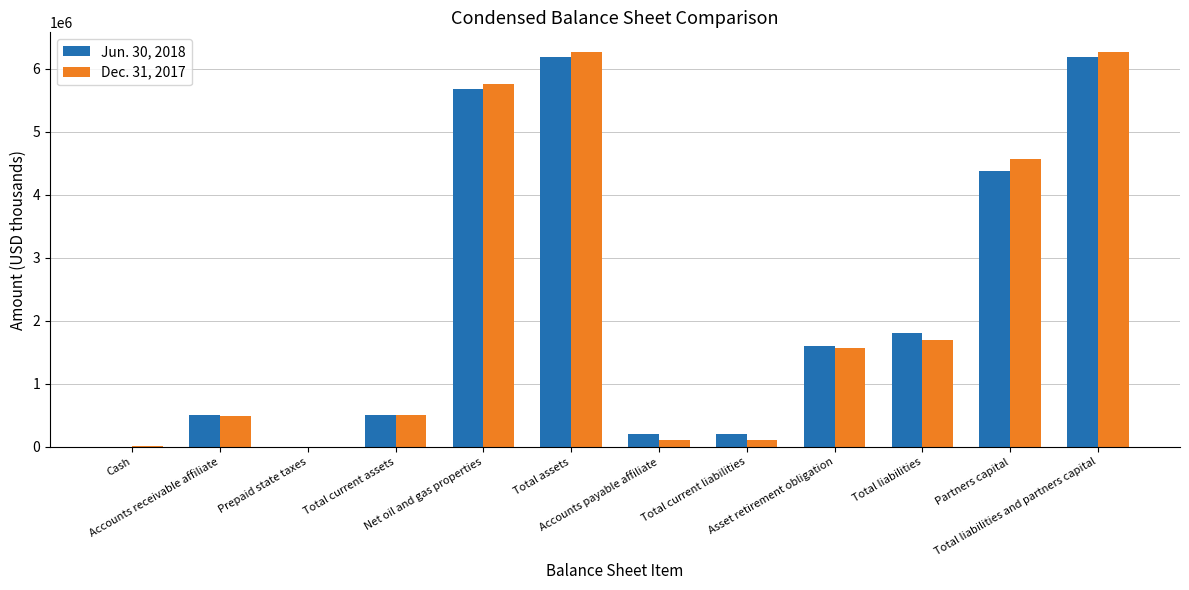

What is the greatest value displayed?

6260445